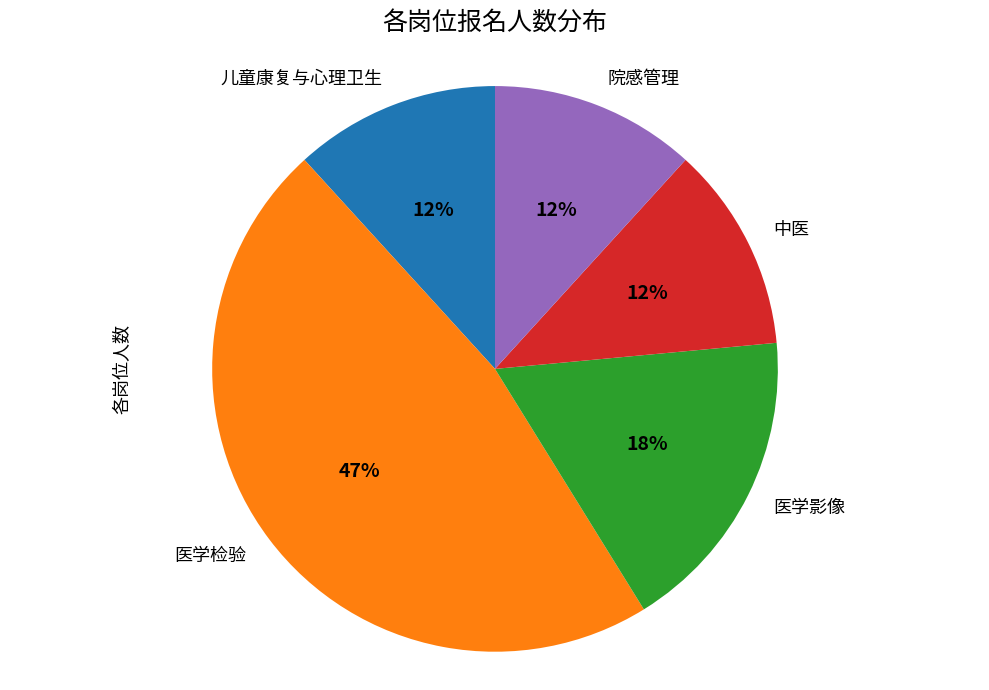

To the nearest percent, what is the average slice percentage?

20%